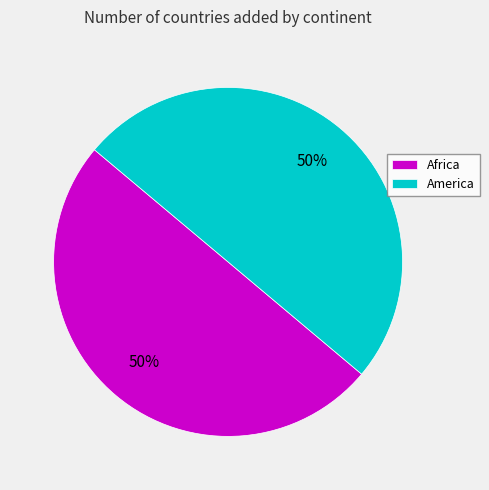

What is the ratio of the value at America to the value at Africa?

1.0